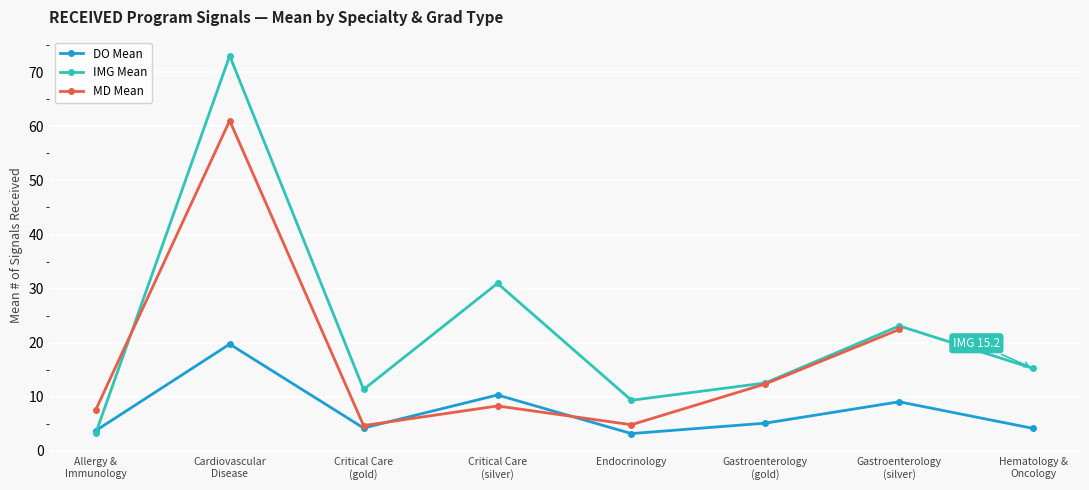

True or false: DO Mean has more than 0 points higher than both neighbors.

True